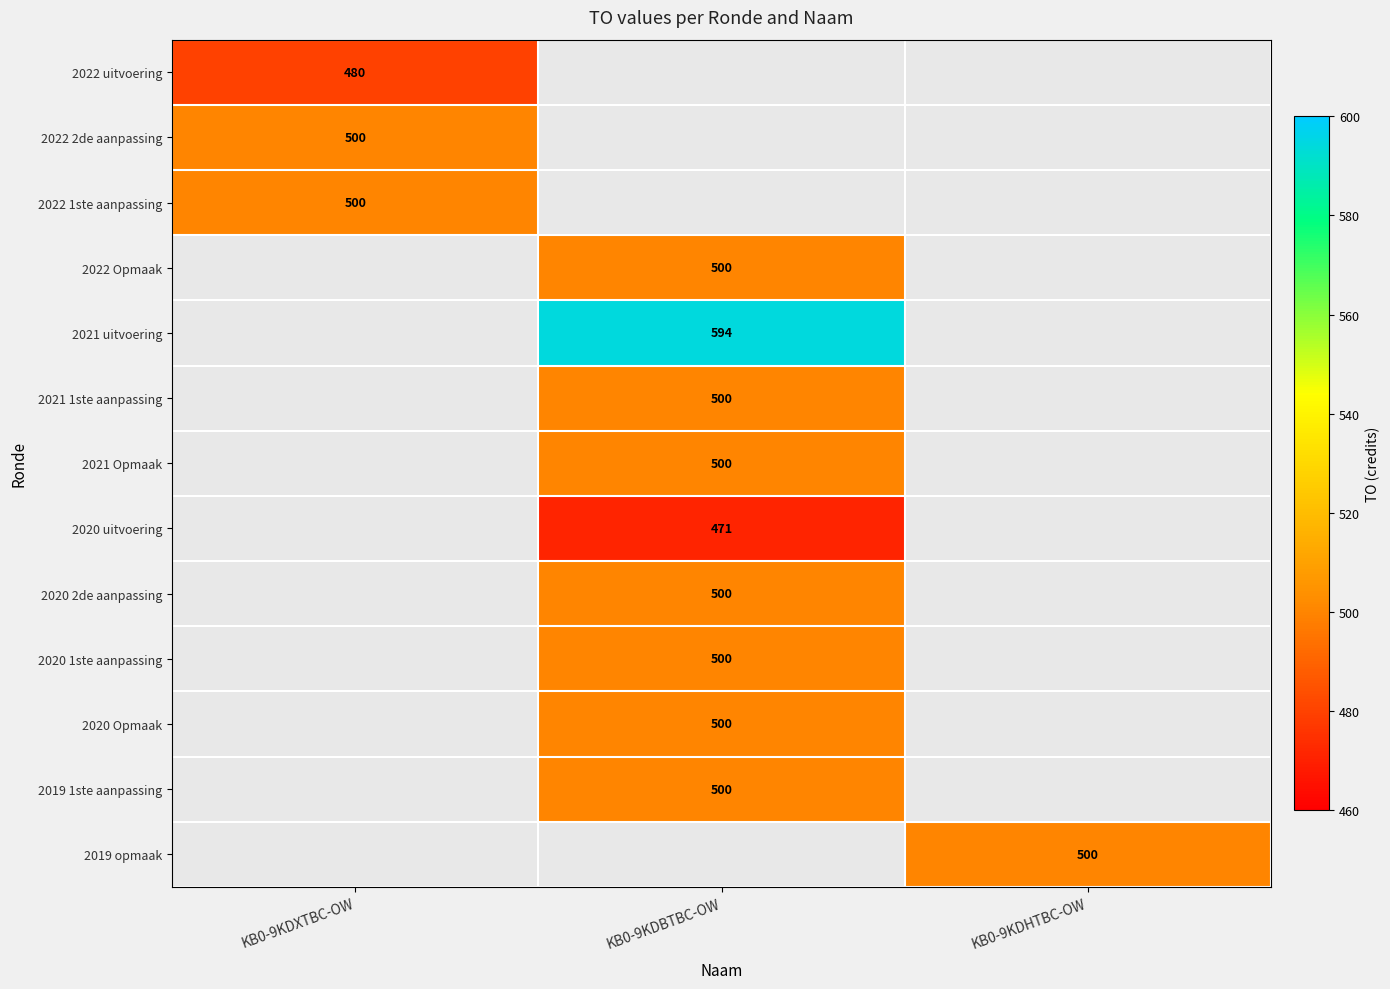

Is it true that 2020 uitvoering equals 746 at KB0-9KDBTBC-OW?

False